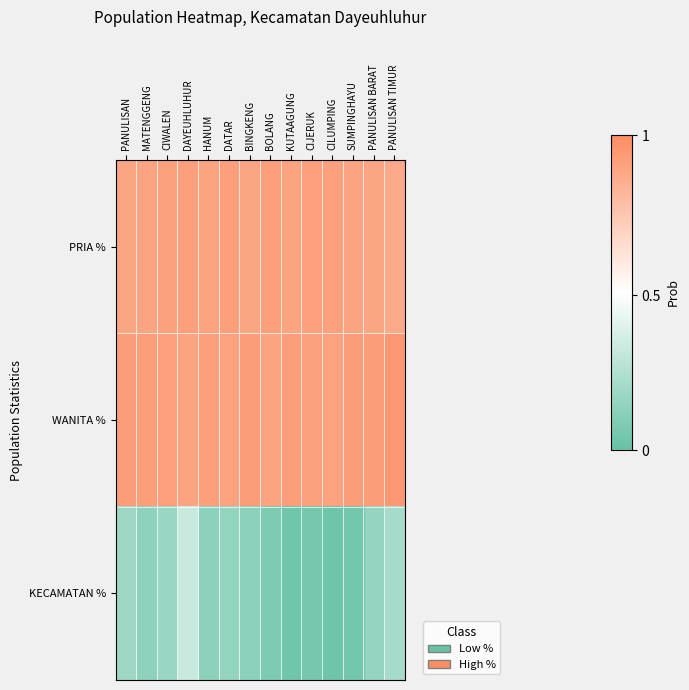

Which series has the widest spread of values?

KECAMATAN %